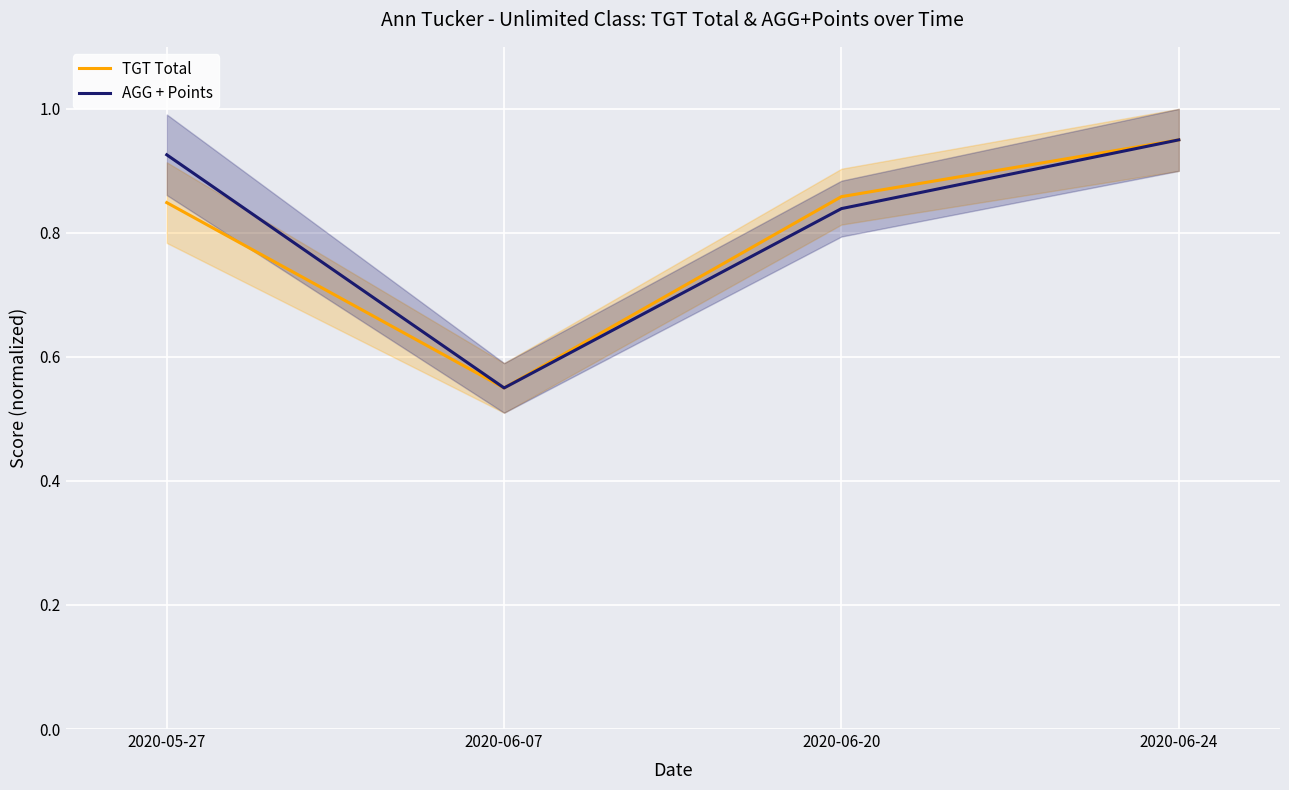

What is the difference between the second highest and second lowest values in the AGG + Points series?

0.1